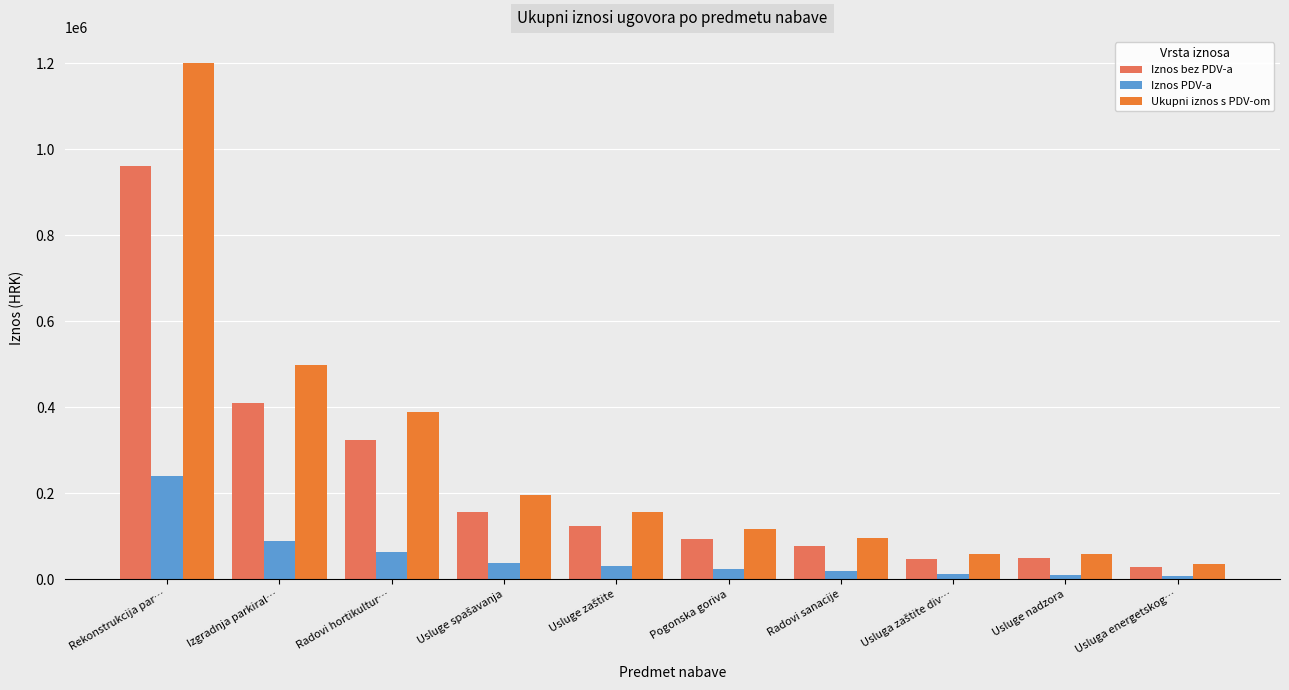

What is the difference between the maximum and minimum values in the Iznos PDV-a series?

233085.6